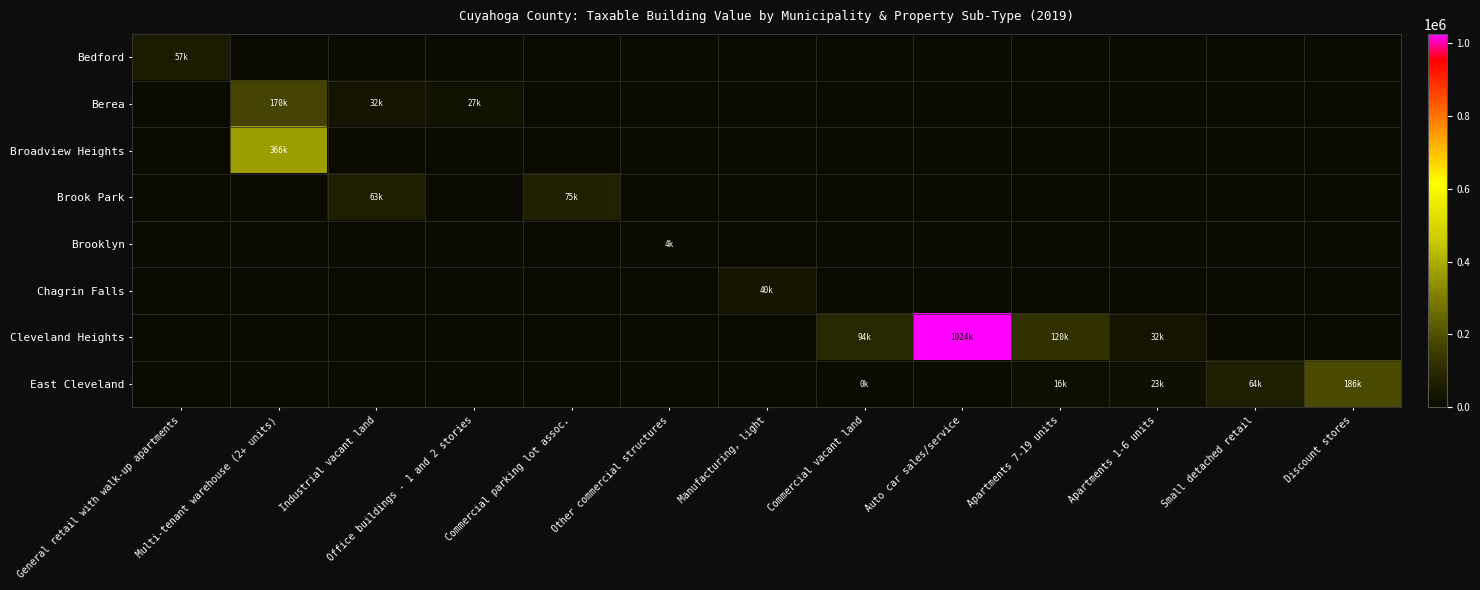

Reading left to right, extract all data points from this chart.

Bedford: General retail with walk-up apartments=57120	Multi-tenant warehouse (2+ units)=0	Industrial vacant land=0	Office buildings - 1 and 2 stories=0	Commercial parking lot assoc.=0	Other commercial structures=0	Manufacturing, light=0	Commercial vacant land=0	Auto car sales/service=0	Apartments 7-19 units=0	Apartments 1-6 units=0	Small detached retail=0	Discount stores=0
Berea: General retail with walk-up apartments=0	Multi-tenant warehouse (2+ units)=170205	Industrial vacant land=32305	Office buildings - 1 and 2 stories=27090	Commercial parking lot assoc.=0	Other commercial structures=0	Manufacturing, light=0	Commercial vacant land=0	Auto car sales/service=0	Apartments 7-19 units=0	Apartments 1-6 units=0	Small detached retail=0	Discount stores=0
Broadview Heights: General retail with walk-up apartments=0	Multi-tenant warehouse (2+ units)=366905	Industrial vacant land=0	Office buildings - 1 and 2 stories=0	Commercial parking lot assoc.=0	Other commercial structures=0	Manufacturing, light=0	Commercial vacant land=0	Auto car sales/service=0	Apartments 7-19 units=0	Apartments 1-6 units=0	Small detached retail=0	Discount stores=0
Brook Park: General retail with walk-up apartments=0	Multi-tenant warehouse (2+ units)=0	Industrial vacant land=63420	Office buildings - 1 and 2 stories=0	Commercial parking lot assoc.=75250	Other commercial structures=0	Manufacturing, light=0	Commercial vacant land=0	Auto car sales/service=0	Apartments 7-19 units=0	Apartments 1-6 units=0	Small detached retail=0	Discount stores=0
Brooklyn: General retail with walk-up apartments=0	Multi-tenant warehouse (2+ units)=0	Industrial vacant land=0	Office buildings - 1 and 2 stories=0	Commercial parking lot assoc.=0	Other commercial structures=4375	Manufacturing, light=0	Commercial vacant land=0	Auto car sales/service=0	Apartments 7-19 units=0	Apartments 1-6 units=0	Small detached retail=0	Discount stores=0
Chagrin Falls: General retail with walk-up apartments=0	Multi-tenant warehouse (2+ units)=0	Industrial vacant land=0	Office buildings - 1 and 2 stories=0	Commercial parking lot assoc.=0	Other commercial structures=0	Manufacturing, light=40215	Commercial vacant land=0	Auto car sales/service=0	Apartments 7-19 units=0	Apartments 1-6 units=0	Small detached retail=0	Discount stores=0
Cleveland Heights: General retail with walk-up apartments=0	Multi-tenant warehouse (2+ units)=0	Industrial vacant land=0	Office buildings - 1 and 2 stories=0	Commercial parking lot assoc.=0	Other commercial structures=0	Manufacturing, light=0	Commercial vacant land=94220	Auto car sales/service=1024240	Apartments 7-19 units=120470	Apartments 1-6 units=32795	Small detached retail=0	Discount stores=0
East Cleveland: General retail with walk-up apartments=0	Multi-tenant warehouse (2+ units)=0	Industrial vacant land=0	Office buildings - 1 and 2 stories=0	Commercial parking lot assoc.=0	Other commercial structures=0	Manufacturing, light=0	Commercial vacant land=525	Auto car sales/service=0	Apartments 7-19 units=16275	Apartments 1-6 units=23240	Small detached retail=64785	Discount stores=186130